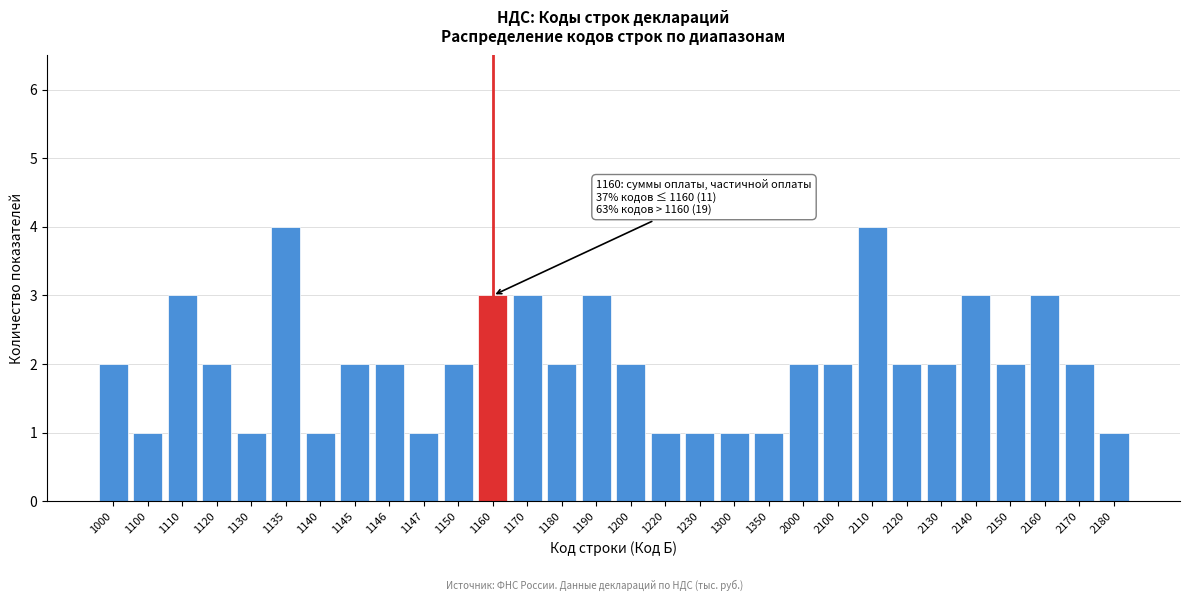

Reading left to right, list all the values displayed in this chart.

2	1	3	2	1	4	1	2	2	1	2	3	3	2	3	2	1	1	1	1	2	2	4	2	2	3	2	3	2	1